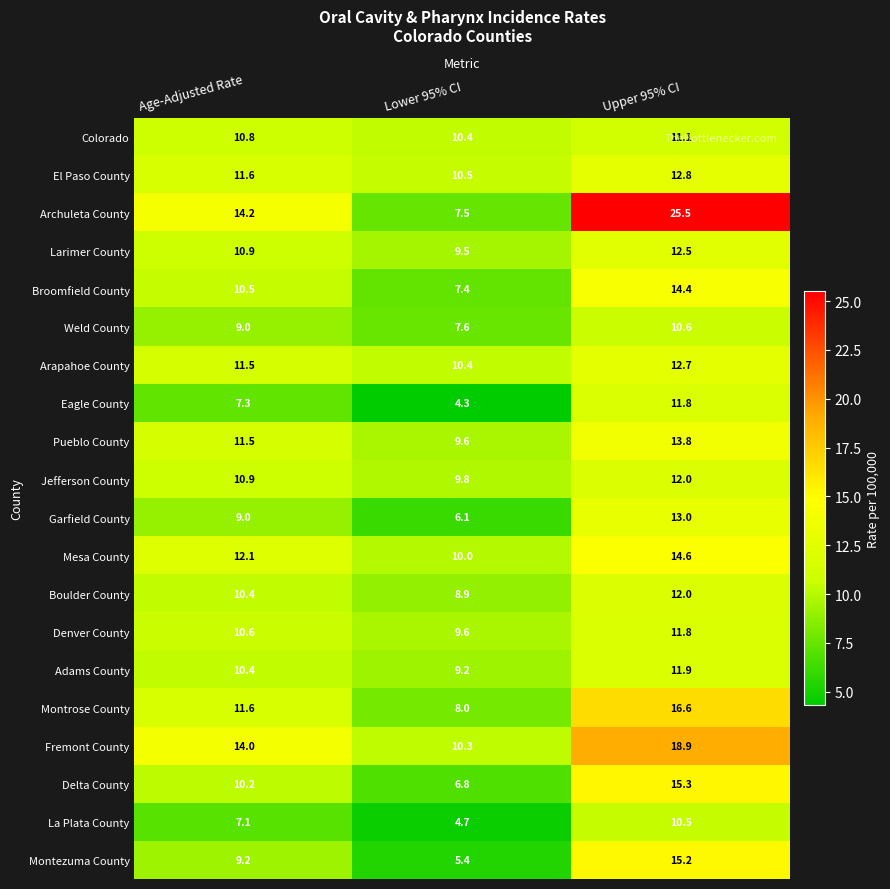

Where does the Archuleta County series first go above 14?

Age-Adjusted Rate